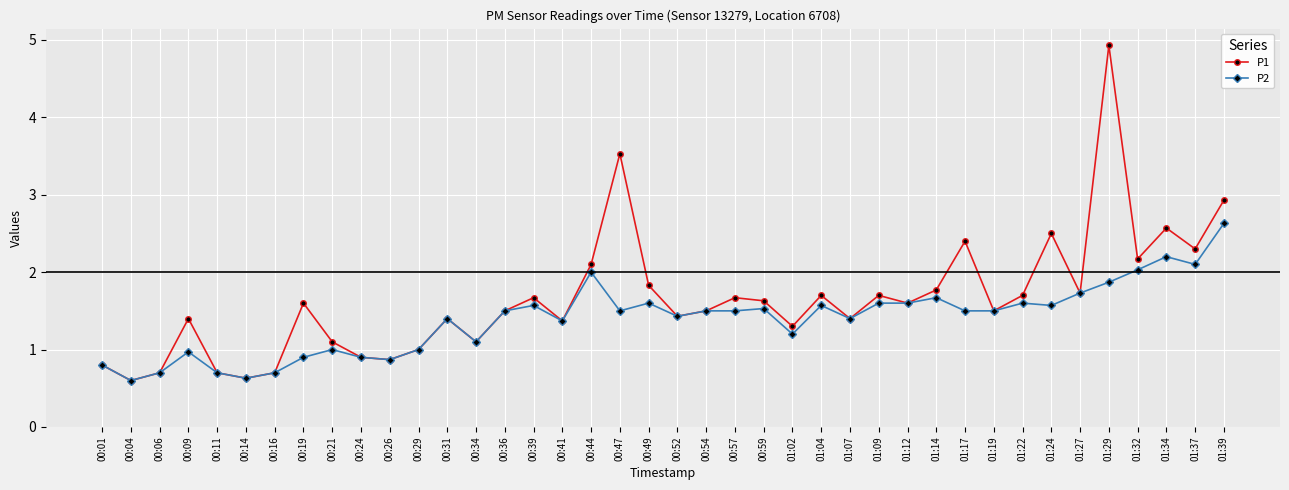

Reading left to right, list all the values displayed in this chart.

P1: 00:01=0.8	00:04=0.6	00:06=0.7	00:09=1.4	00:11=0.7	00:14=0.6	00:16=0.7	00:19=1.6	00:21=1.1	00:24=0.9	00:26=0.9	00:29=1.0	00:31=1.4	00:34=1.1	00:36=1.5	00:39=1.7	00:41=1.4	00:44=2.1	00:47=3.5	00:49=1.8	00:52=1.4	00:54=1.5	00:57=1.7	00:59=1.6	01:02=1.3	01:04=1.7	01:07=1.4	01:09=1.7	01:12=1.6	01:14=1.8	01:17=2.4	01:19=1.5	01:22=1.7	01:24=2.5	01:27=1.7	01:29=4.9	01:32=2.2	01:34=2.6	01:37=2.3	01:39=2.9
P2: 00:01=0.8	00:04=0.6	00:06=0.7	00:09=1.0	00:11=0.7	00:14=0.6	00:16=0.7	00:19=0.9	00:21=1.0	00:24=0.9	00:26=0.9	00:29=1.0	00:31=1.4	00:34=1.1	00:36=1.5	00:39=1.6	00:41=1.4	00:44=2.0	00:47=1.5	00:49=1.6	00:52=1.4	00:54=1.5	00:57=1.5	00:59=1.5	01:02=1.2	01:04=1.6	01:07=1.4	01:09=1.6	01:12=1.6	01:14=1.7	01:17=1.5	01:19=1.5	01:22=1.6	01:24=1.6	01:27=1.7	01:29=1.9	01:32=2.0	01:34=2.2	01:37=2.1	01:39=2.6